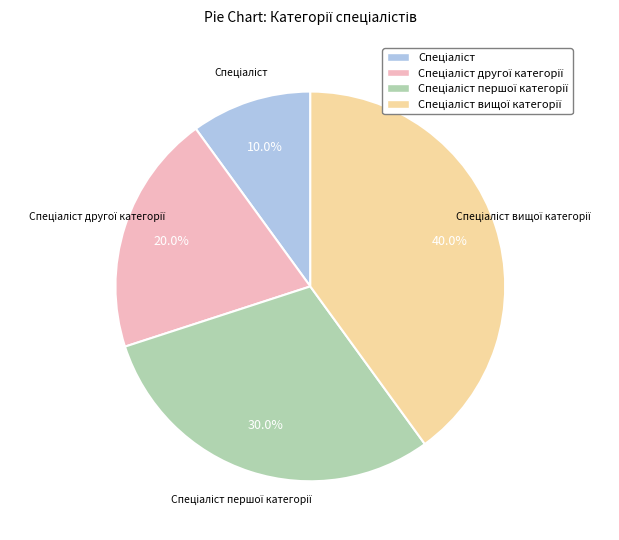

Is there a majority slice in this chart?

No